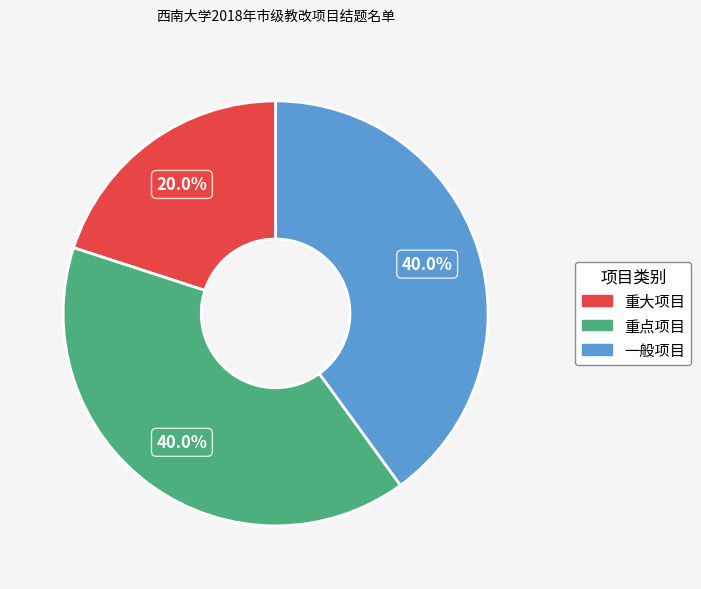

To the nearest percent, what is the combined percentage of 重大项目 and 一般项目?

60%